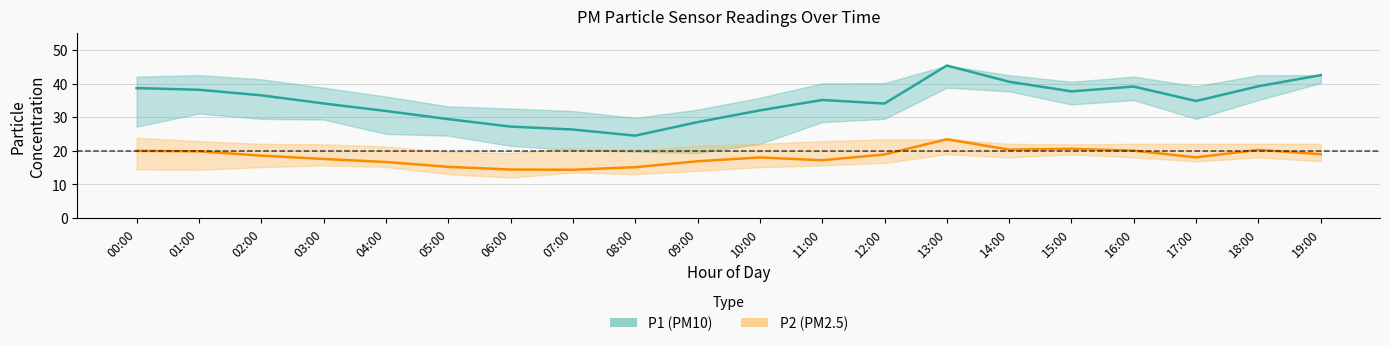

True or false: P1 (PM10) and P2 (PM2.5) intersect in this chart.

False